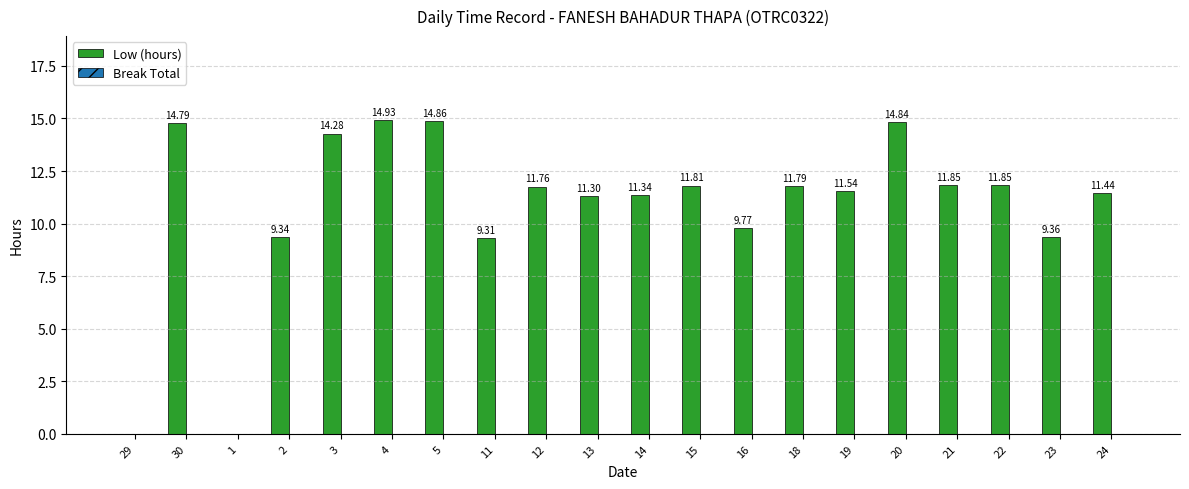

Approximately how many times larger is the value at 14 compared to 19?

1.0